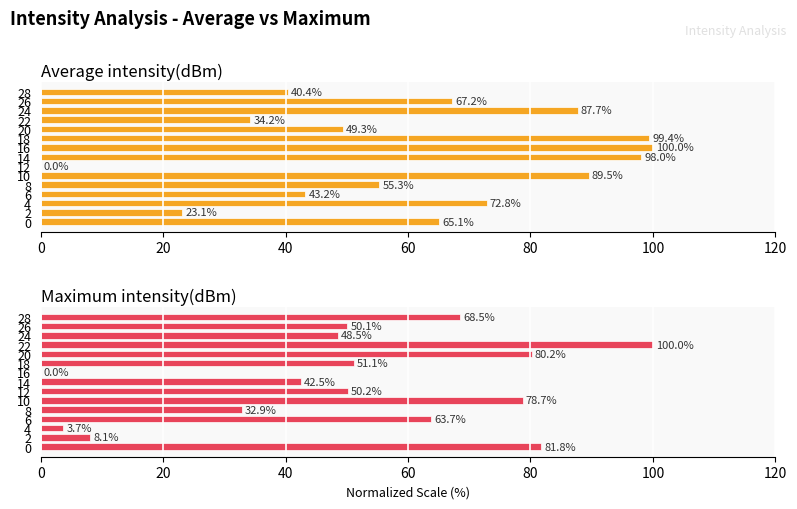

How many bars are there in total?

30